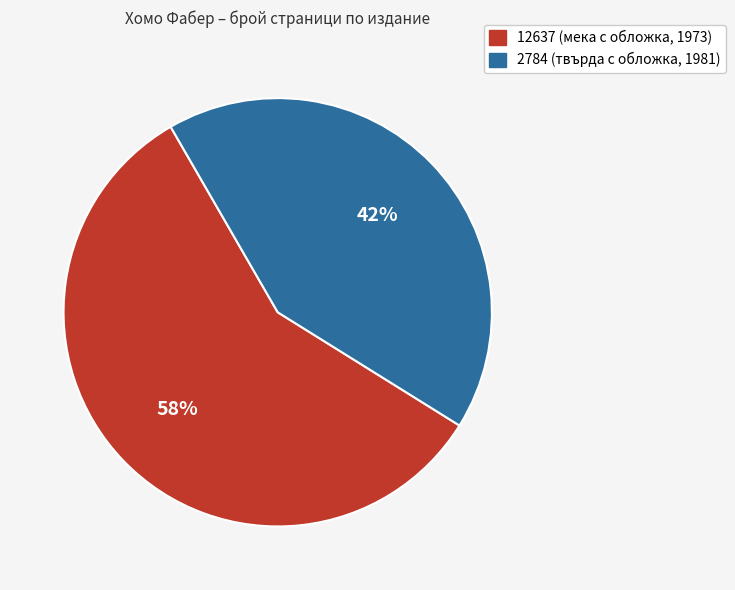

Which category has the smallest portion of the pie?

2784 (твърда с обложка, 1981)